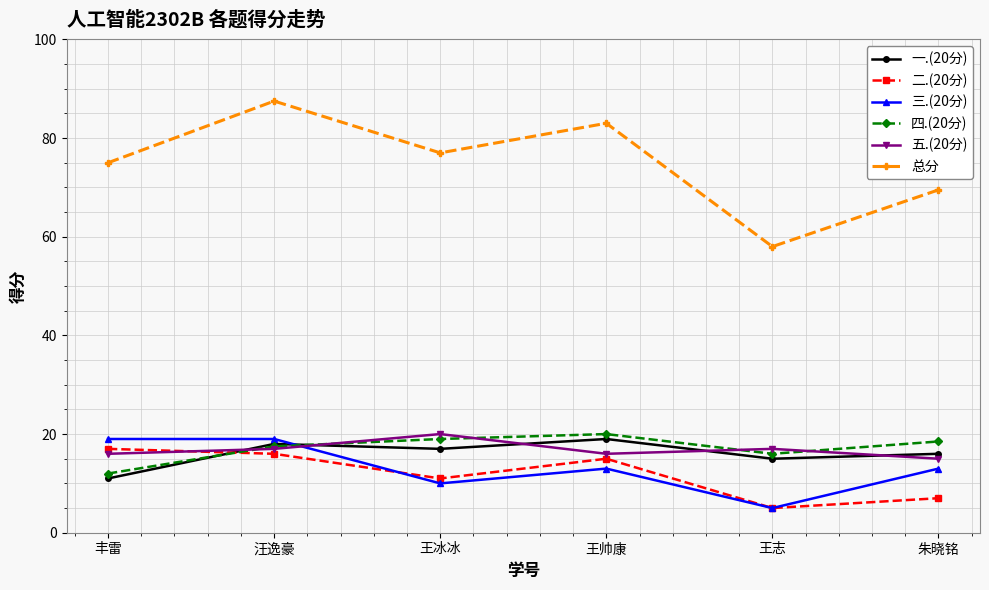

Rank the categories by 总分 value from lowest to highest.

王志, 朱晓铭, 丰雷, 王冰冰, 王帅康, 汪逸豪